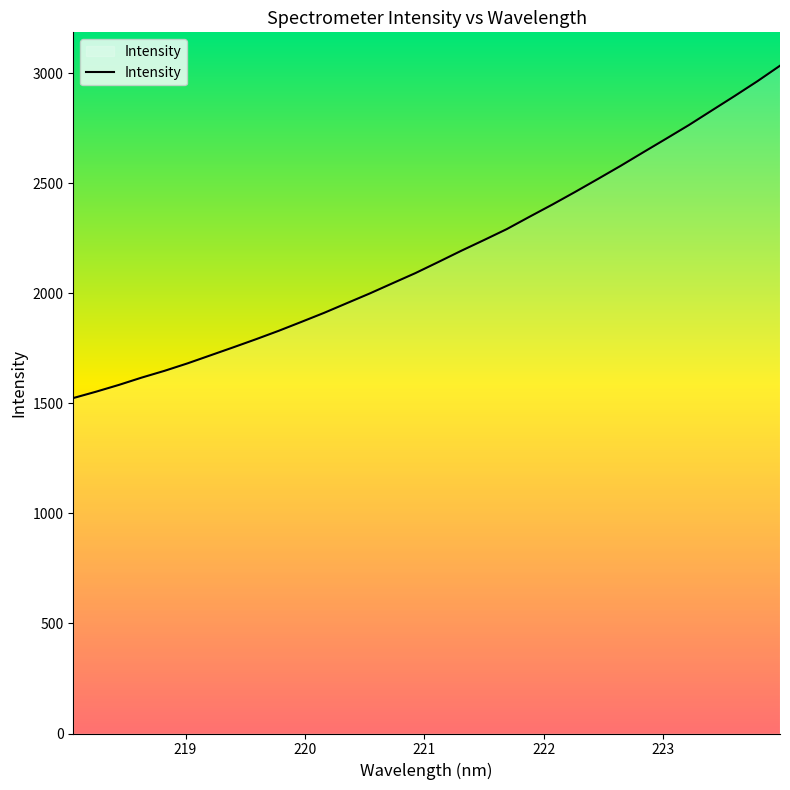

What is the smallest value displayed?

1524.5